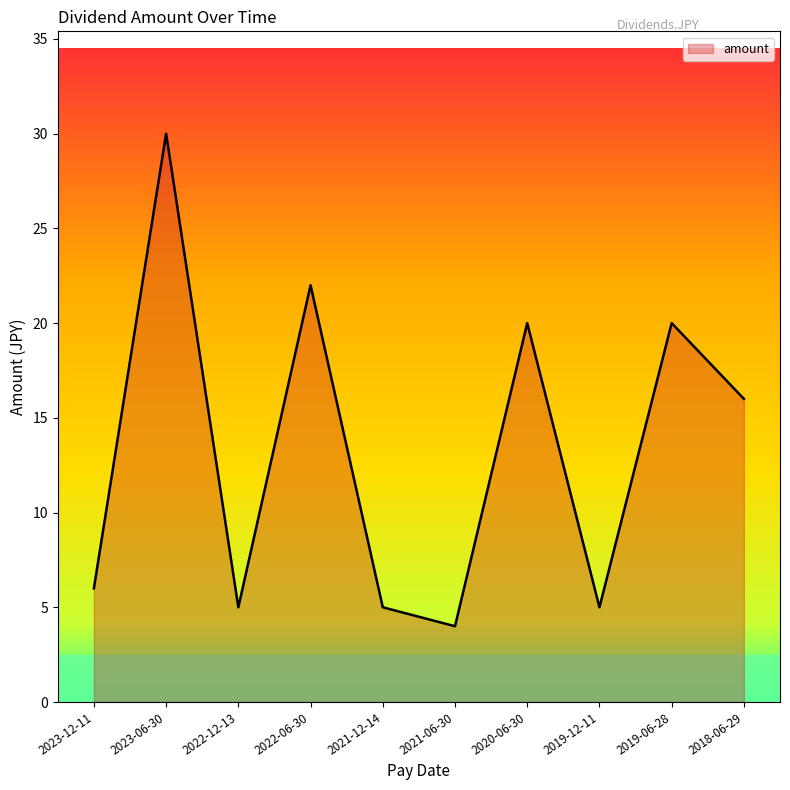

Approximately how many times larger is the value at 2020-06-30 compared to 2023-06-30?

0.7